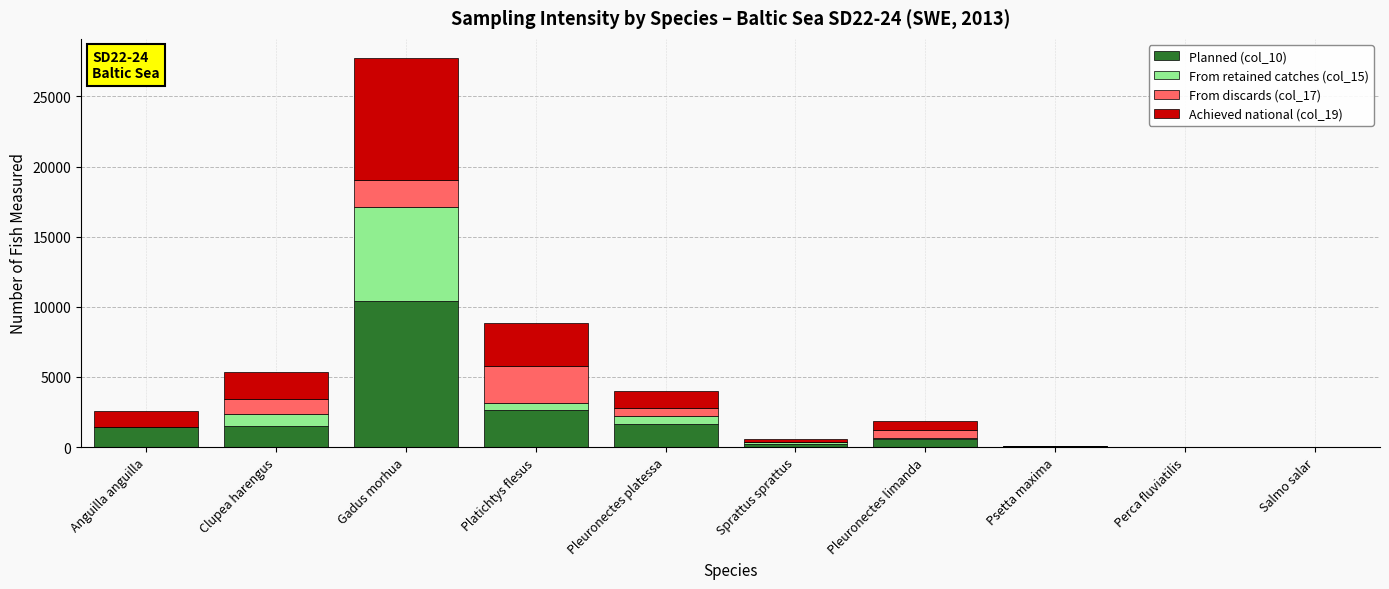

True or false: Planned (col_10) has a value of 0 at Perca fluviatilis.

True